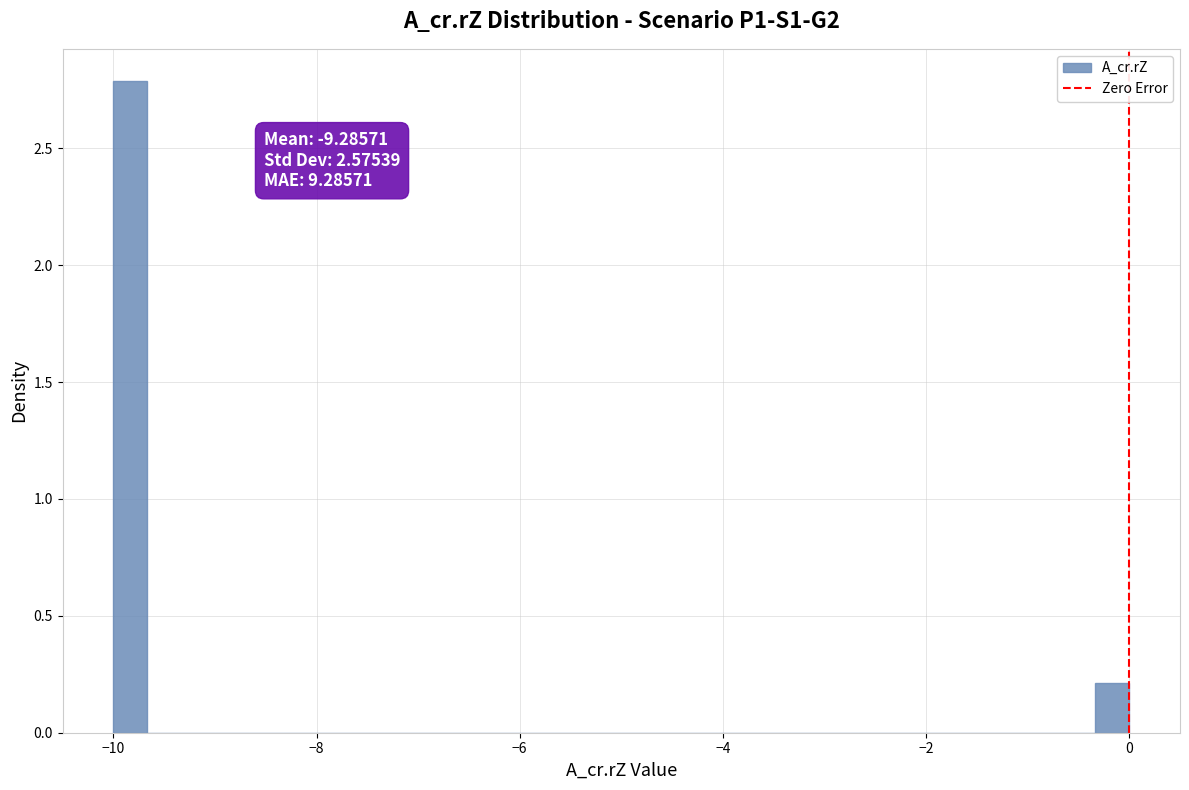

Read against the x-axis, roughly where is the centre of the tallest bar?

-9.8